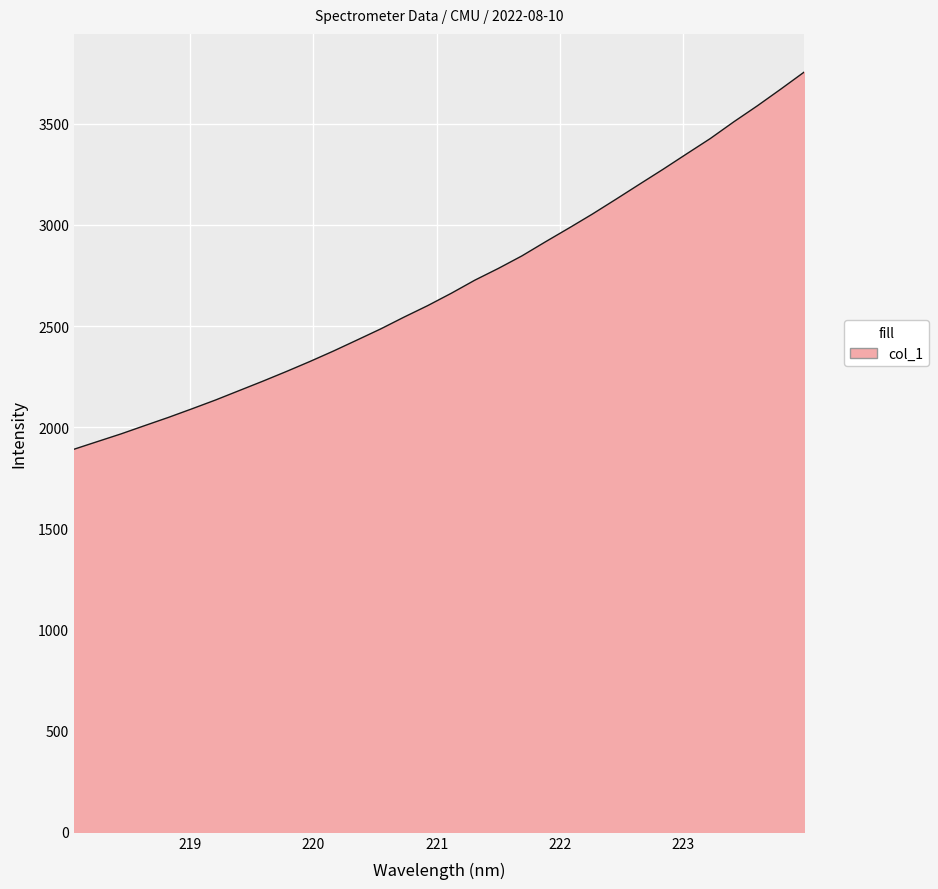

Does the chart display data point markers on the line(s)?

No